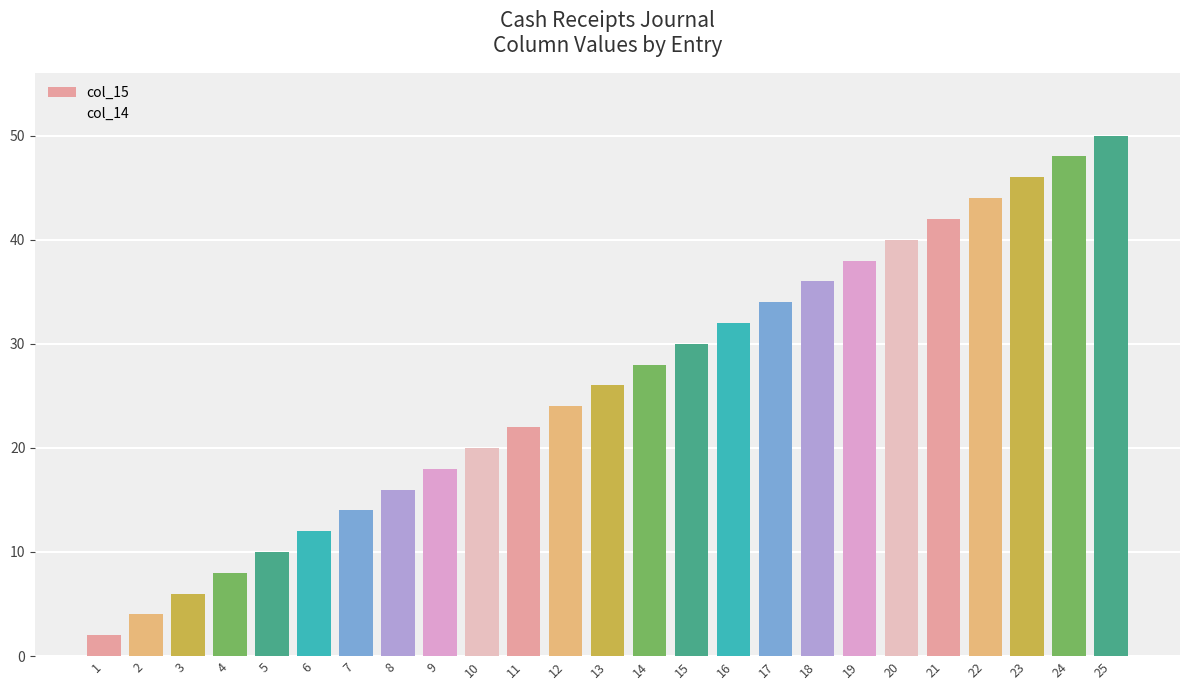

Which label corresponds to the largest value in the chart?

25